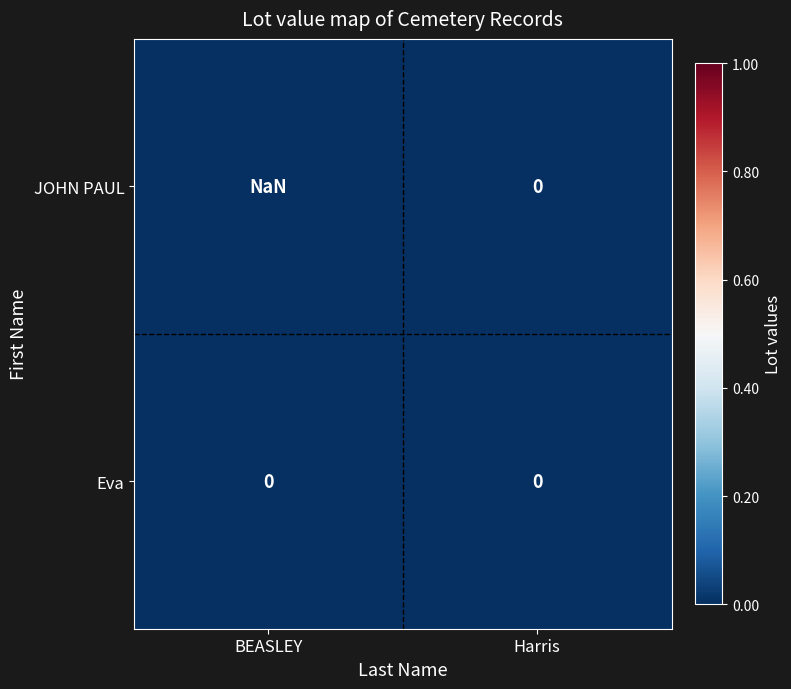

Which series changed the most between BEASLEY and Harris?

Eva